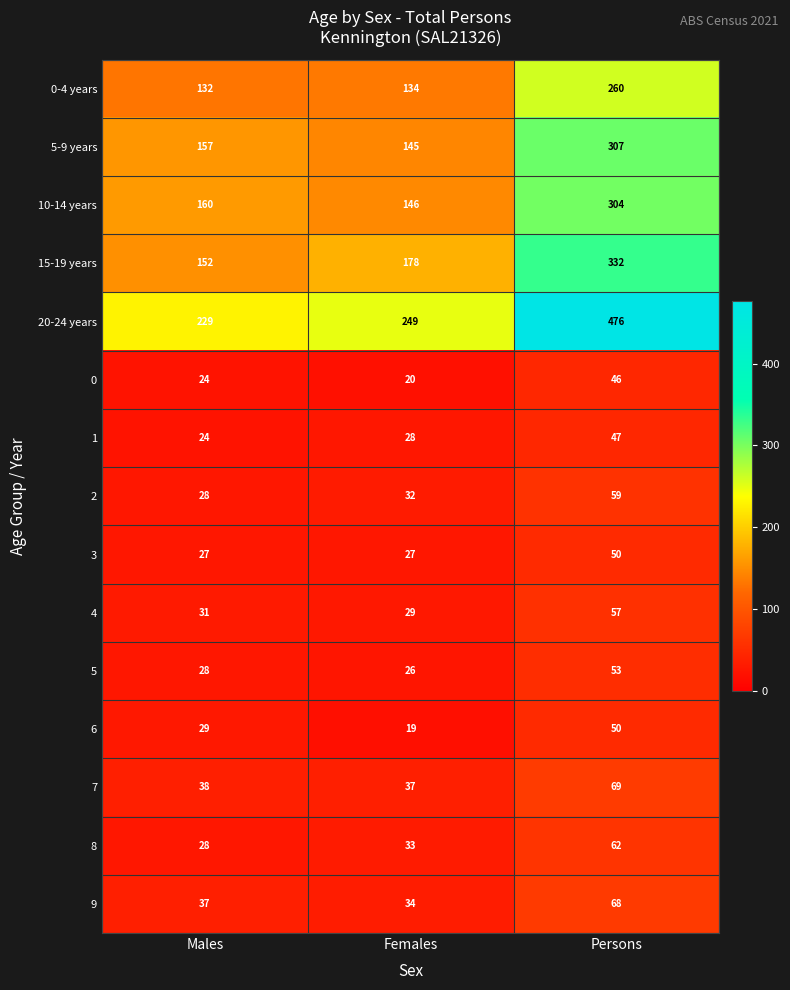

Which series has the largest range (max minus min)?

20-24 years